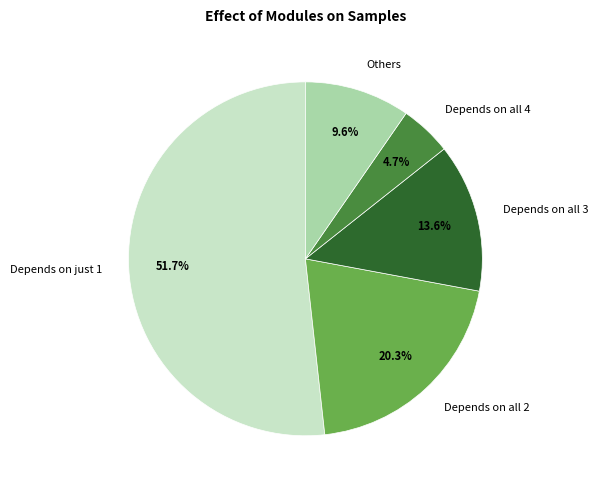

To the nearest percent, what is the average slice percentage?

20%